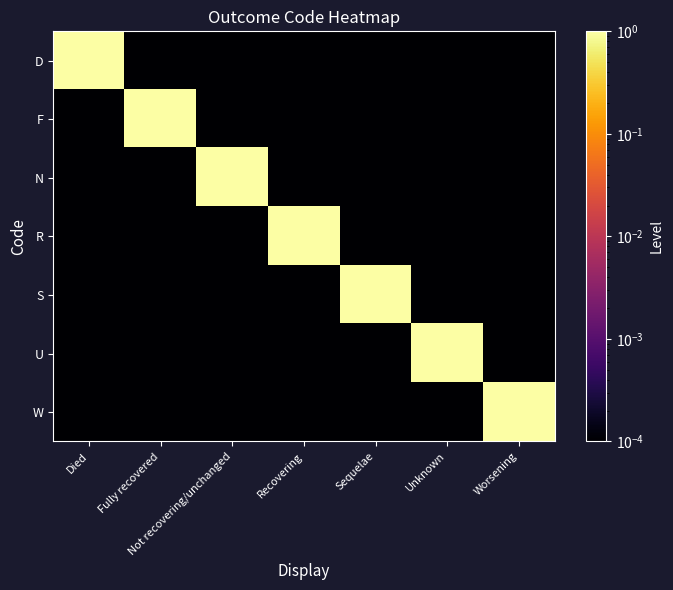

At which category is the sum across all series the highest?

Died